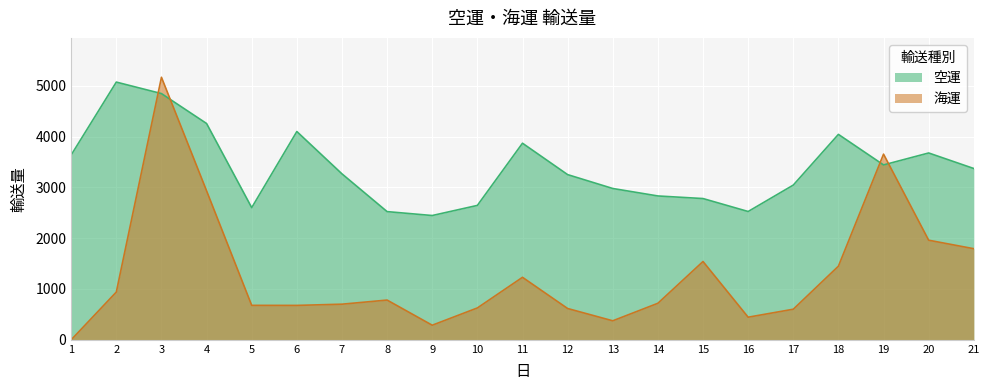

Is the value of 空運 at 19 greater than the value of 海運 at 2?

Yes